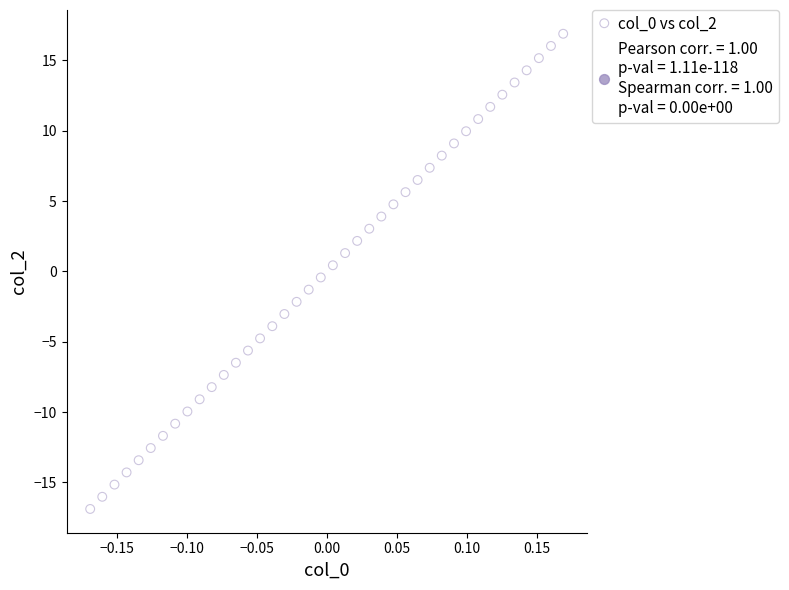

What is the range of Y values (max minus min)?

33.8